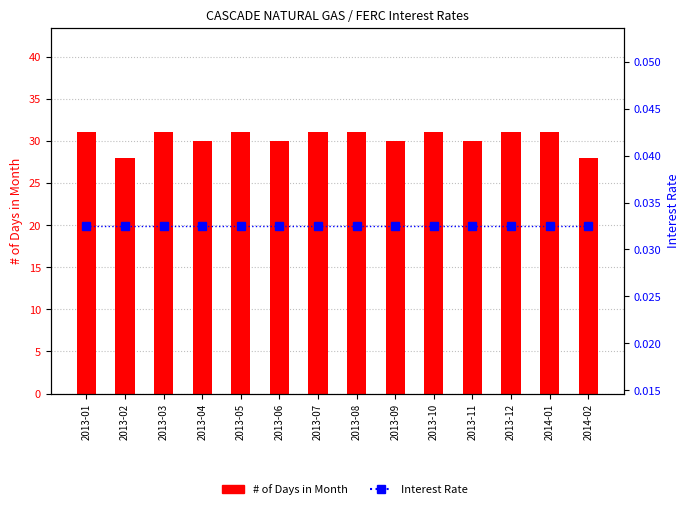

Which series has the widest spread of values?

# of Days in Month